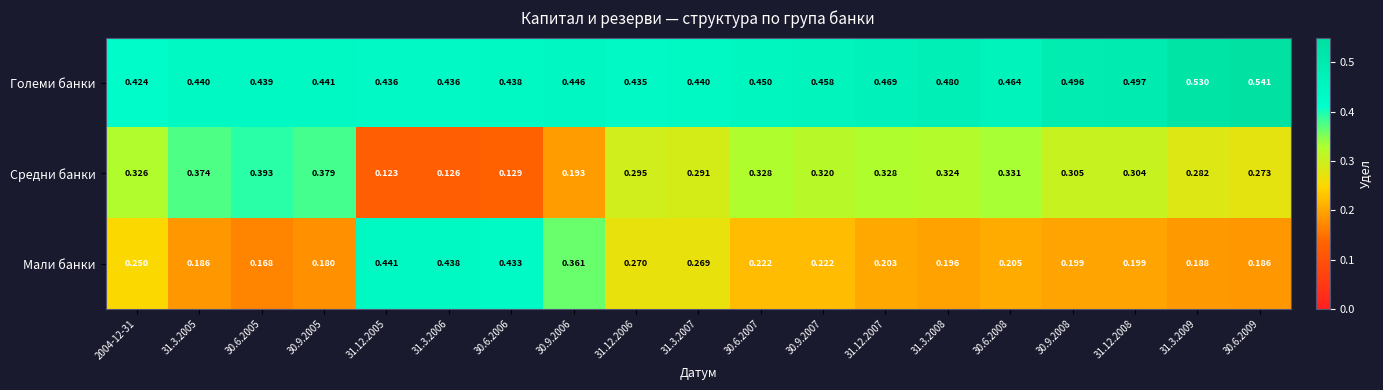

Rank the series at 30.6.2006 from highest to lowest value.

Големи банки, Мали банки, Средни банки